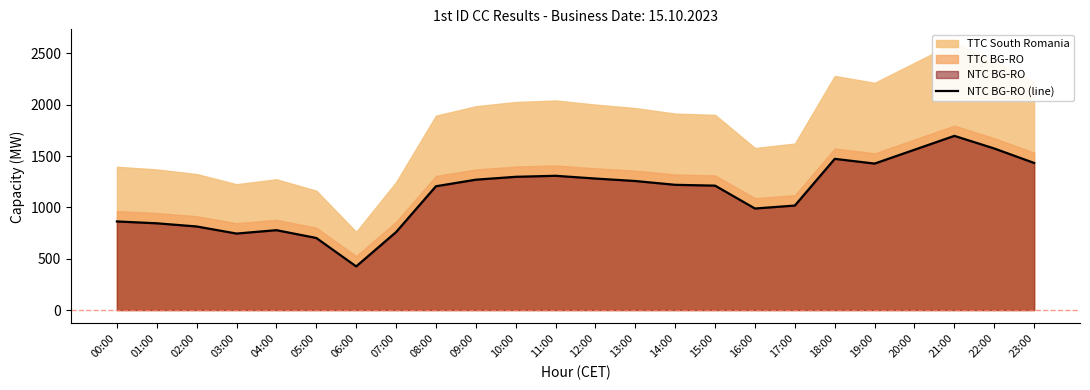

How many data points are less than 1220?

12